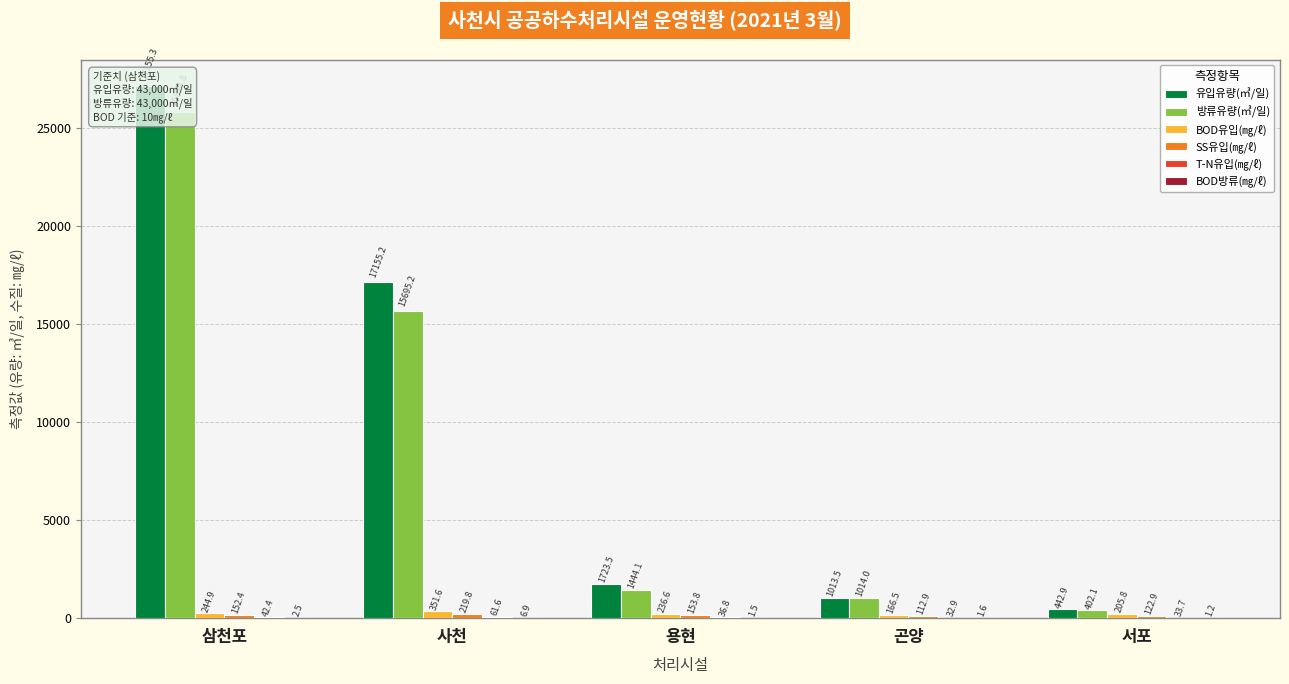

The 유입유량(㎥/일) series shows 2712.8 at 용현. True or false?

False